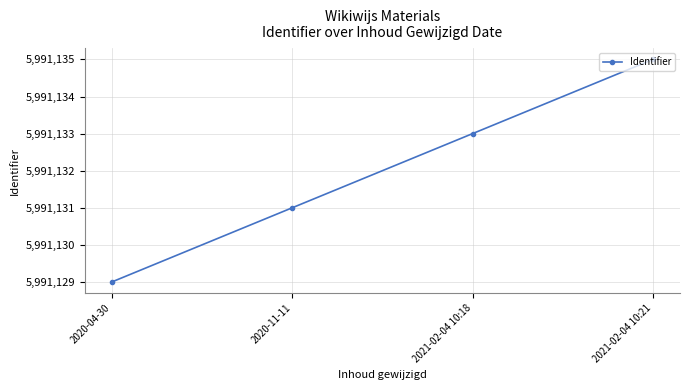

True or false: the data shows 5991131 at 2020-11-11.

True